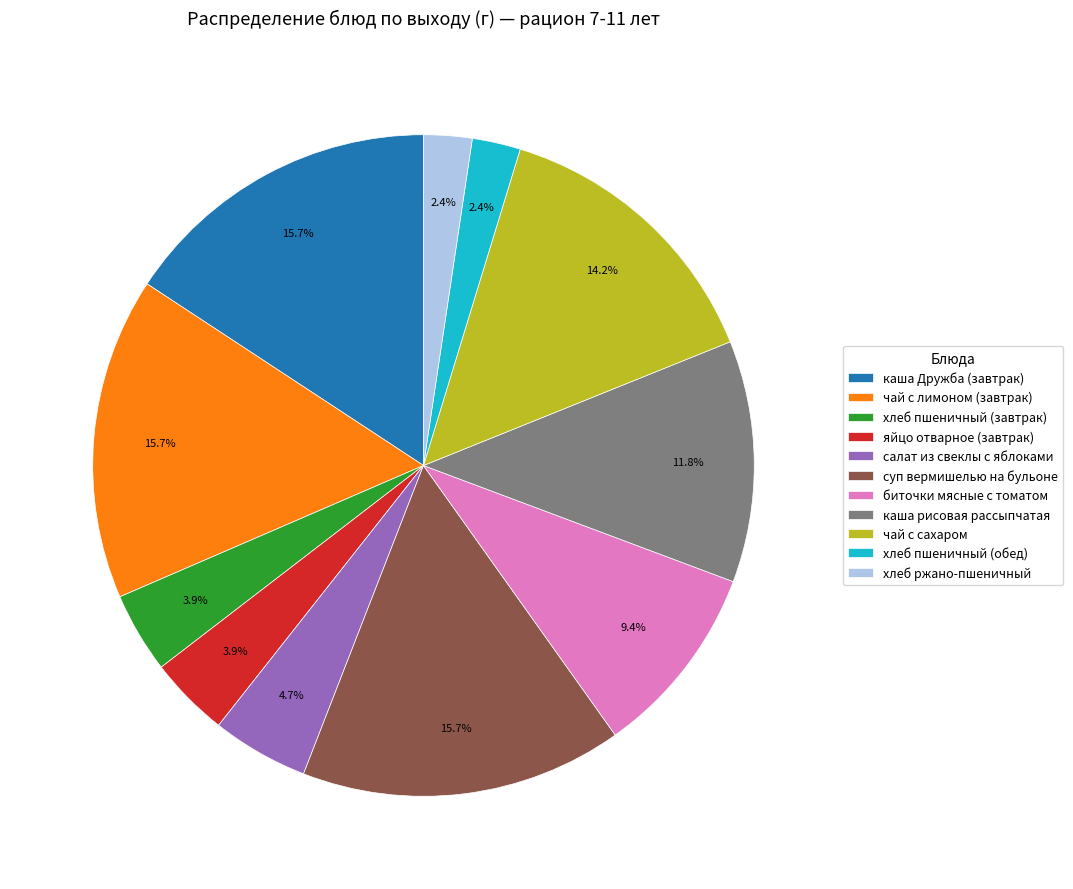

Do каша рисовая рассыпчатая and хлеб пшеничный (обед) together represent more than half of the pie?

No